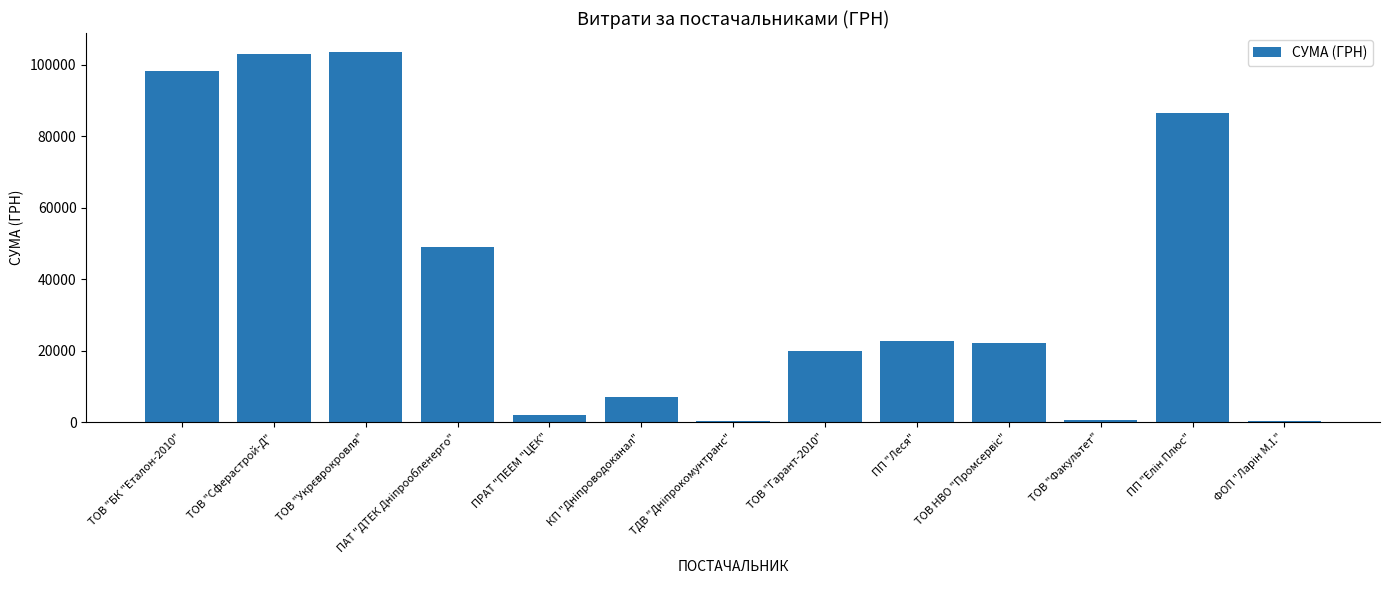

What is the greatest value displayed?

103748.9